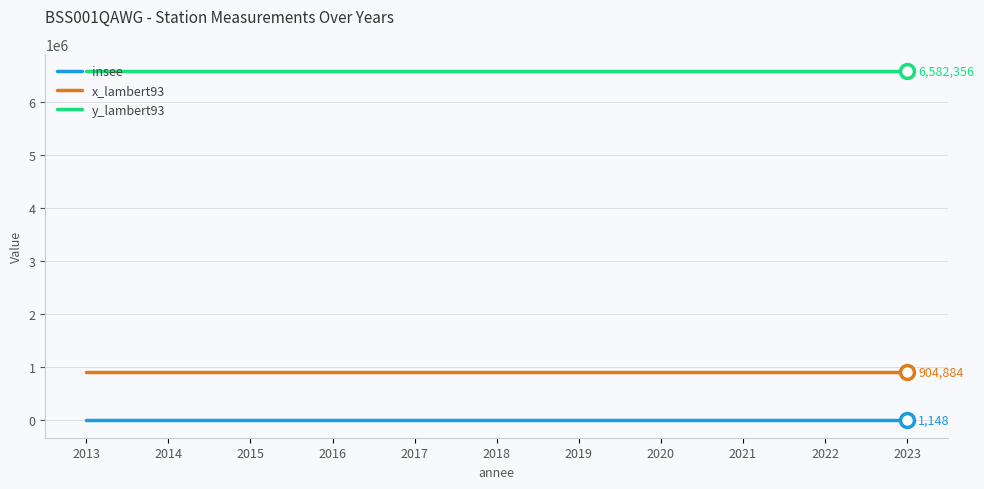

True or false: y_lambert93 has more than 0 points higher than both neighbors.

False